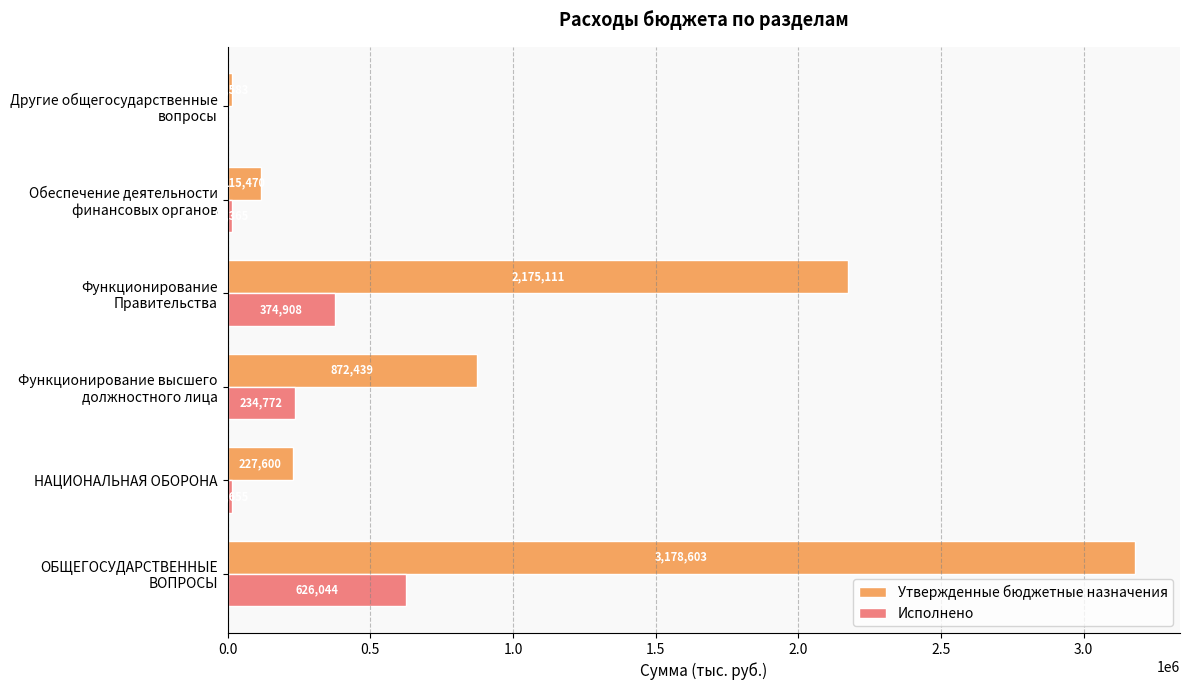

Where is Утвержденные бюджетные назначения nearest to the value 1597092?

Функционирование
Правительства